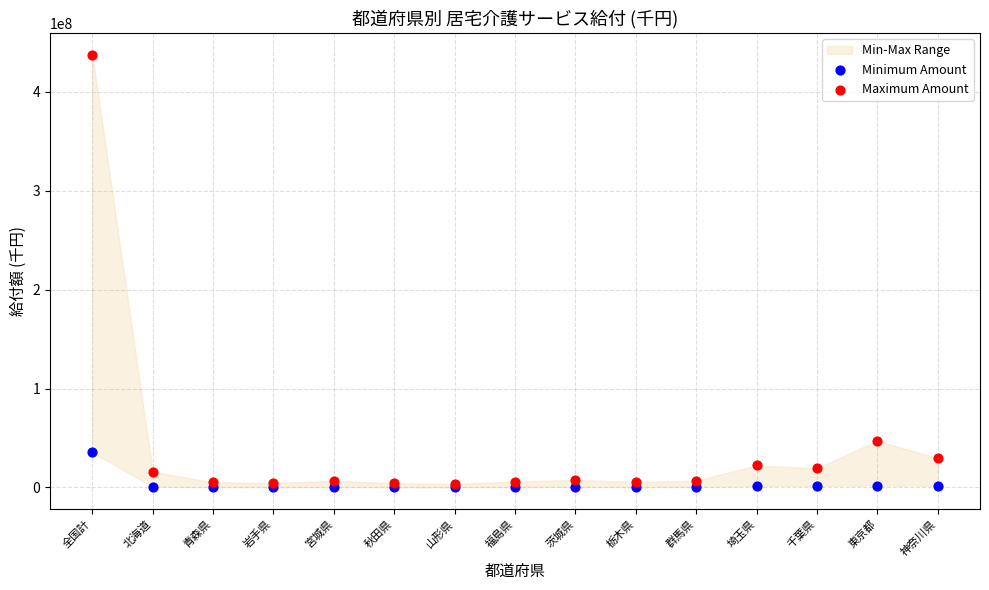

In the Maximum Amount series, what Y value is closest to 220508311?

47217582.6